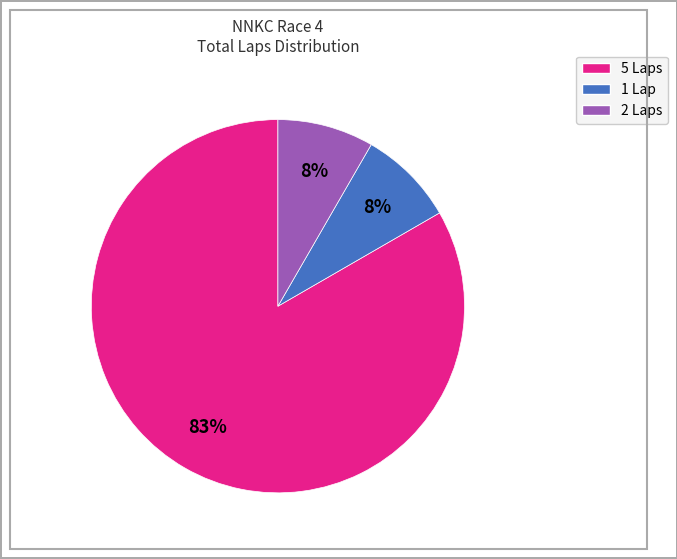

Count the number of slices in the pie.

3